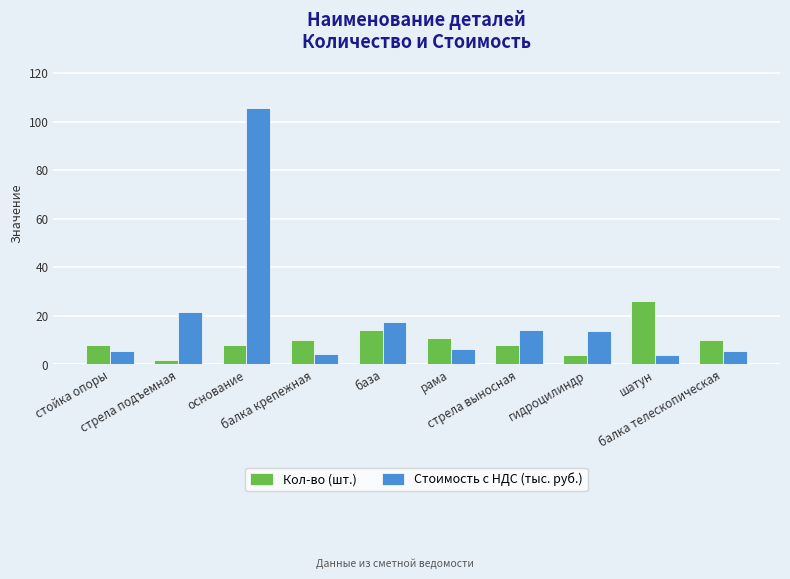

Does the chart contain stacked bars?

No